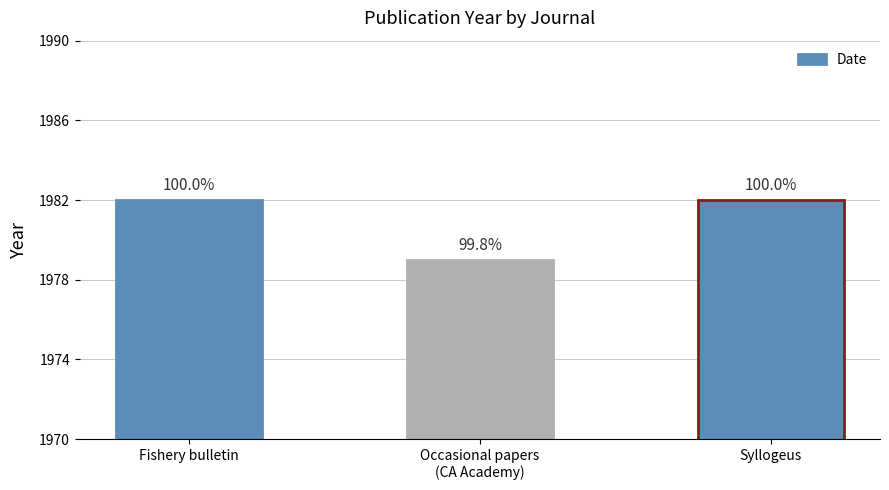

Rank the categories by value from lowest to highest.

Occasional papers
(CA Academy), Fishery bulletin, Syllogeus